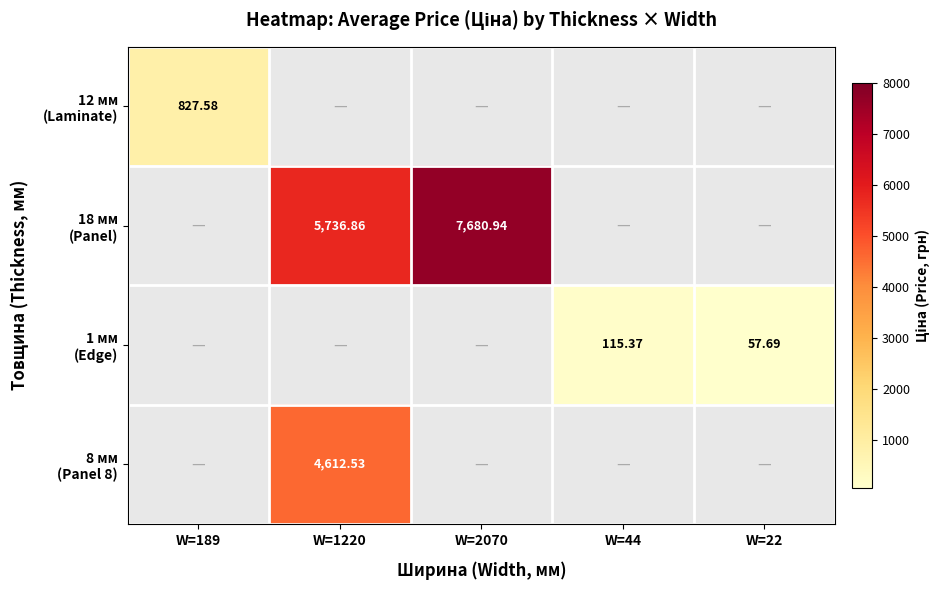

How many values in the 1 мм (Edge) series exceed 0?

2